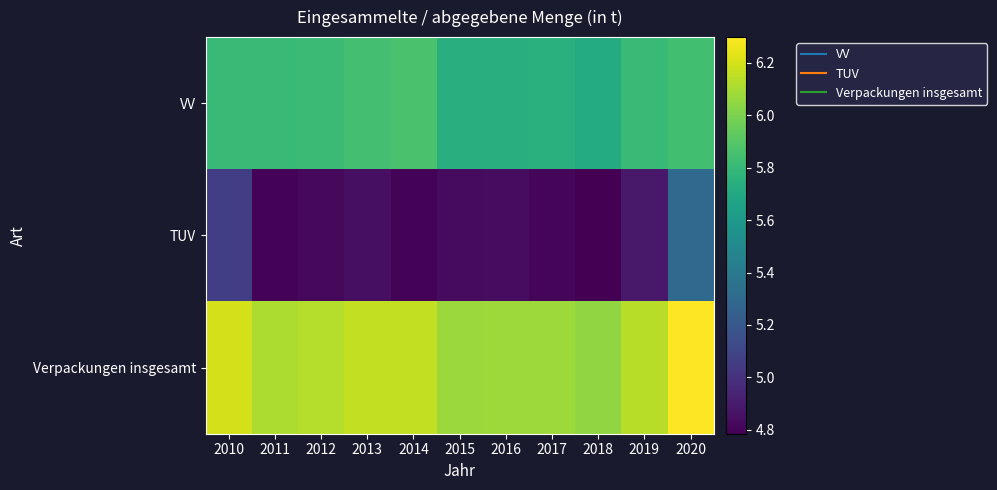

Which category has the lowest value across all series?

2018